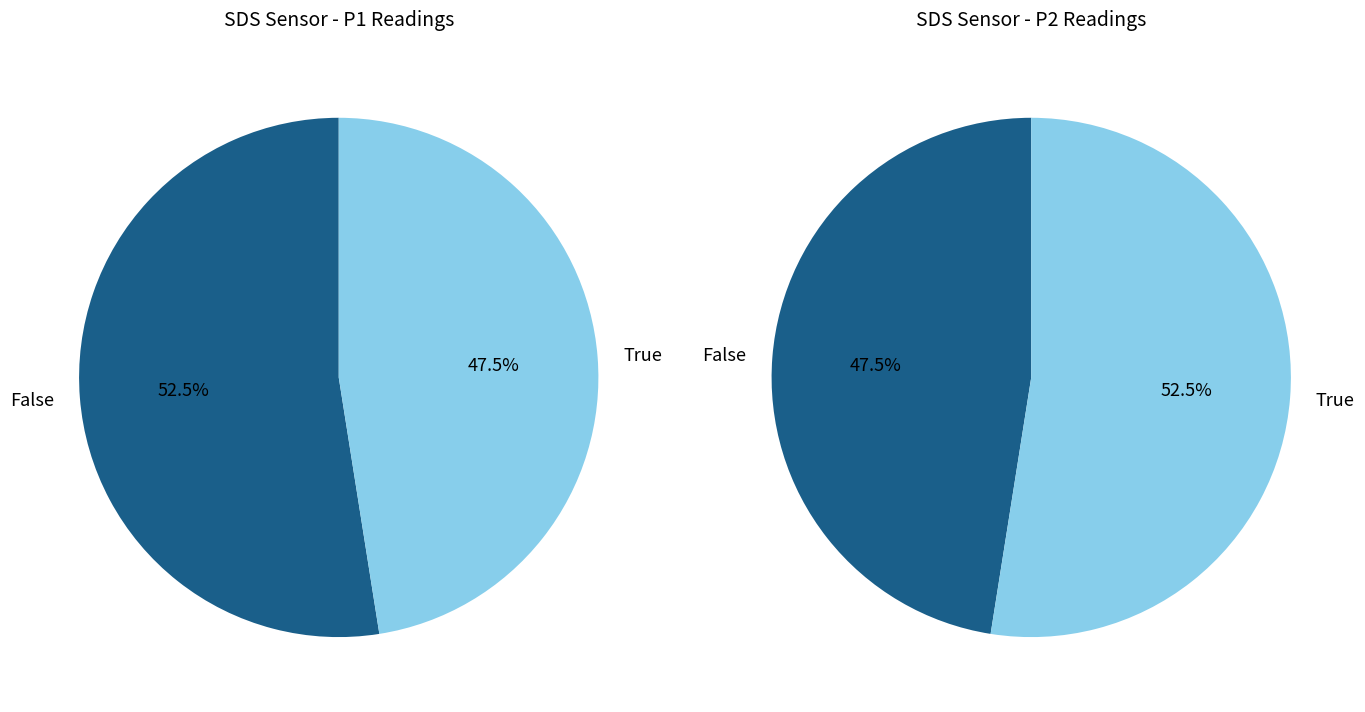

True or false: 19 accounts for 14% of the total.

False